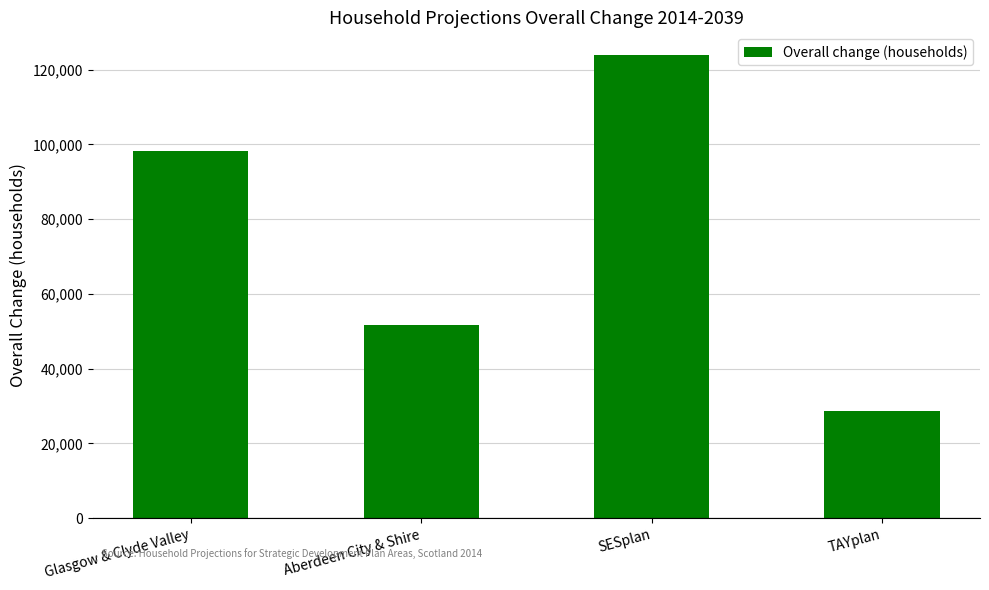

Rank the categories by value from lowest to highest.

TAYplan, Aberdeen City & Shire, Glasgow & Clyde Valley, SESplan